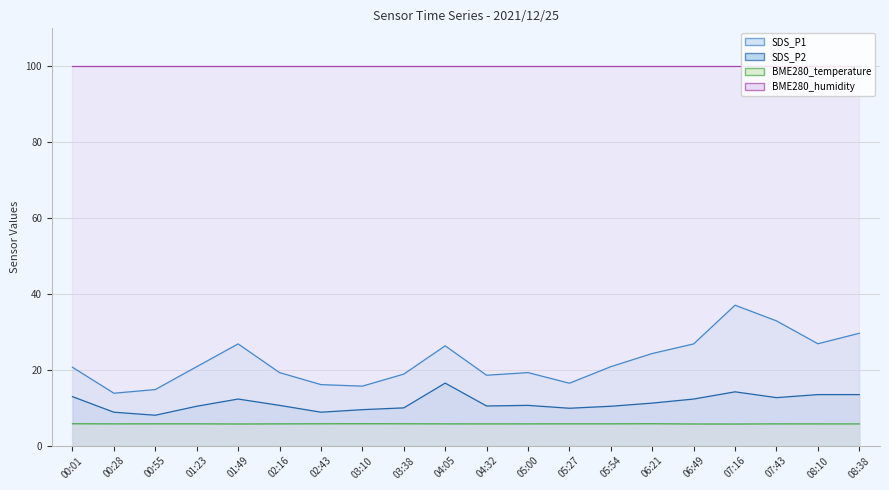

Which series has the largest total across all categories?

BME280_humidity line